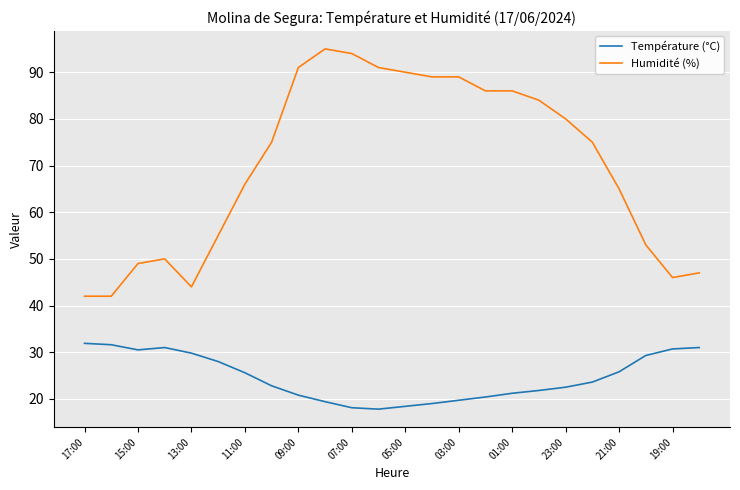

What is the difference between the maximum and minimum values in the Température (°C) series?

14.1